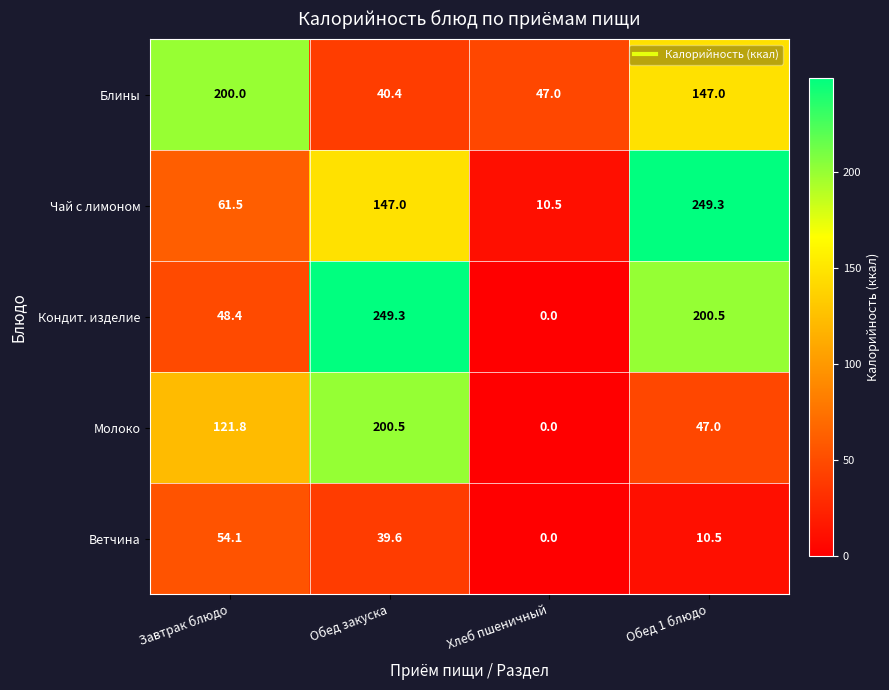

What is the difference between the second highest and second lowest values in the Ветчина series?

29.1